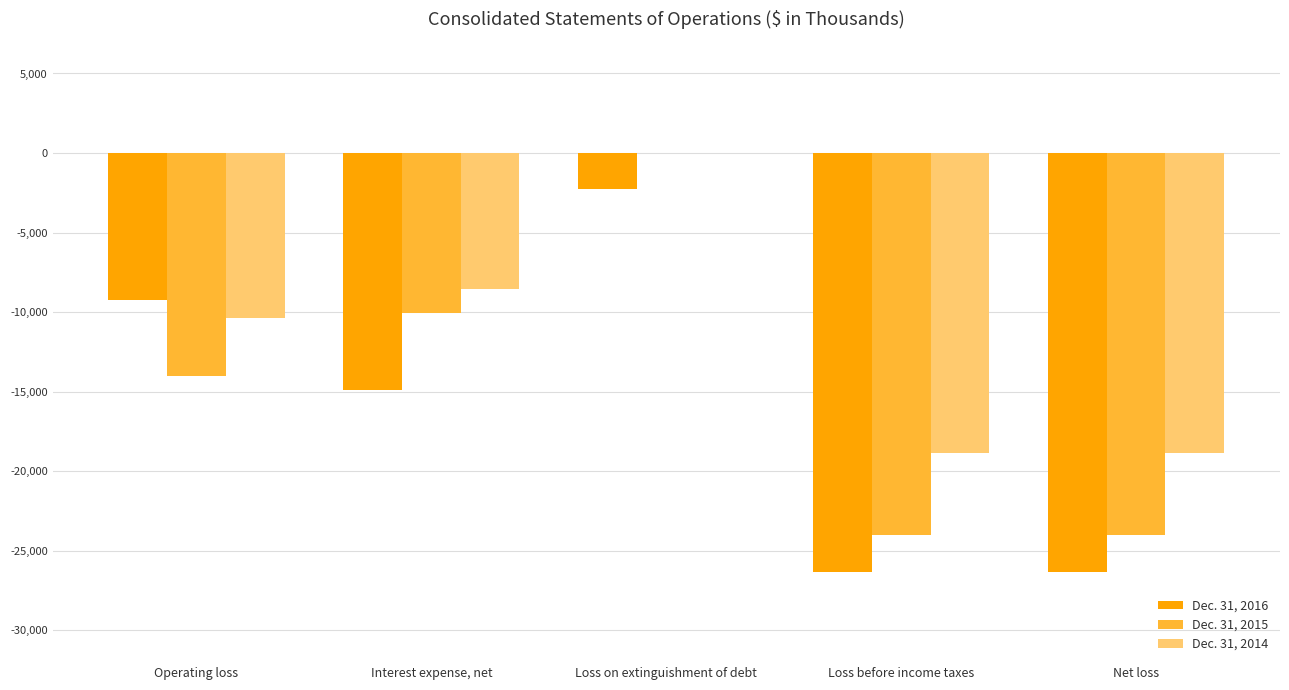

What is the sum of all Dec. 31, 2015 values?

-72101